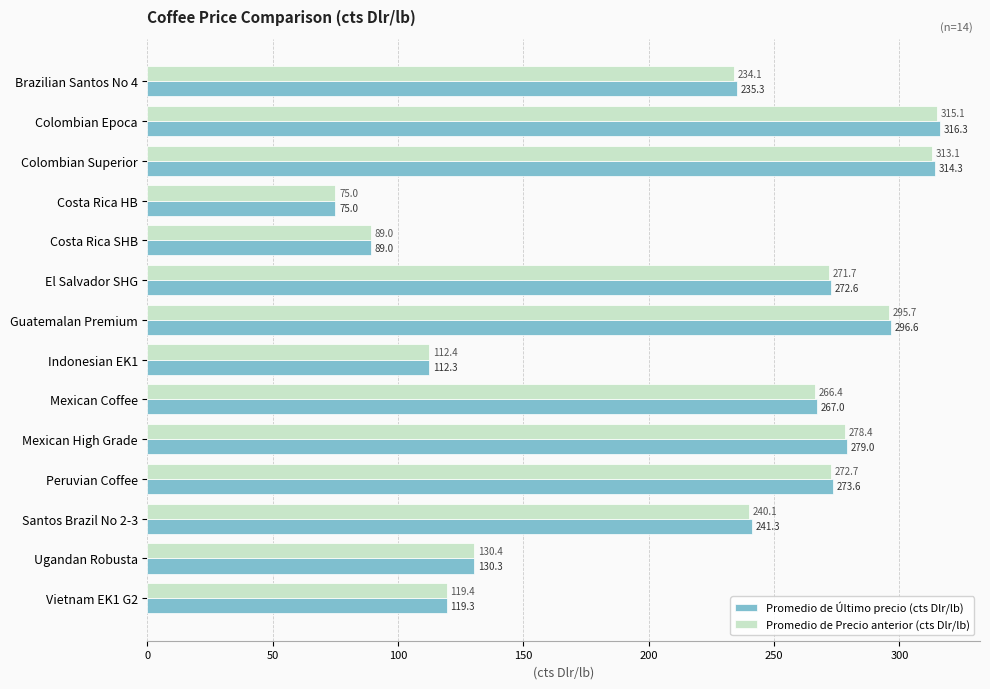

What is the sum of all Promedio de Último precio (cts Dlr/lb) values?

3022.0